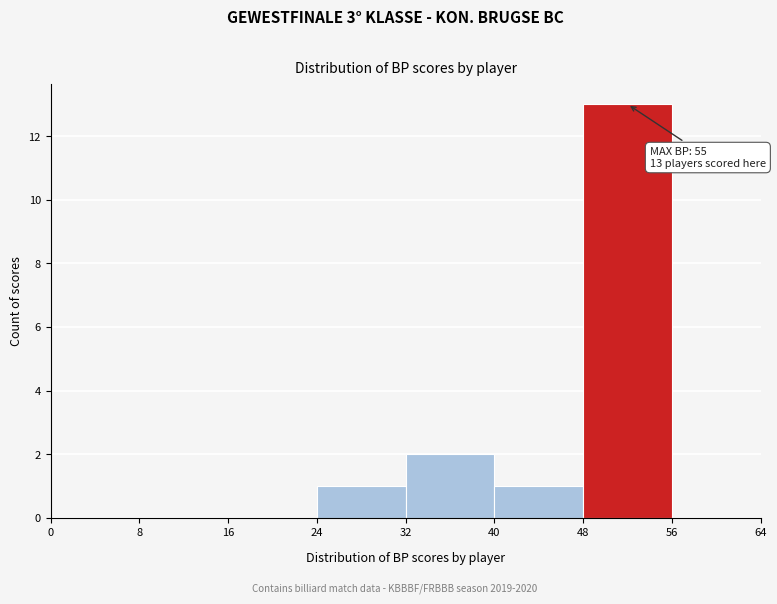

Which range on the x-axis has the tallest bar?

48 to 56